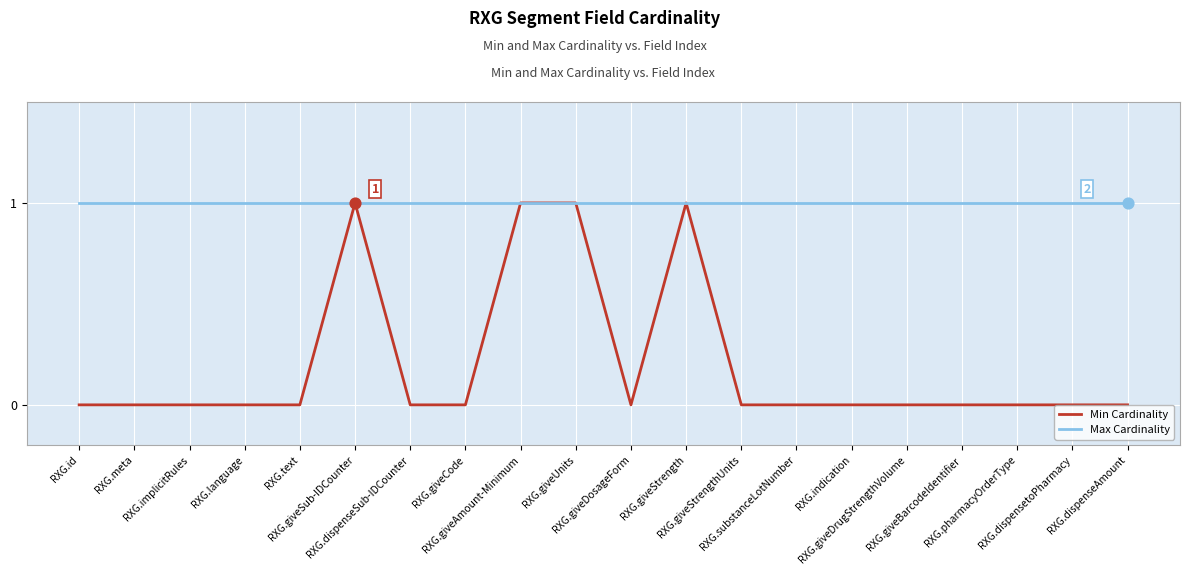

At how many categories does at least one series exceed 0?

20